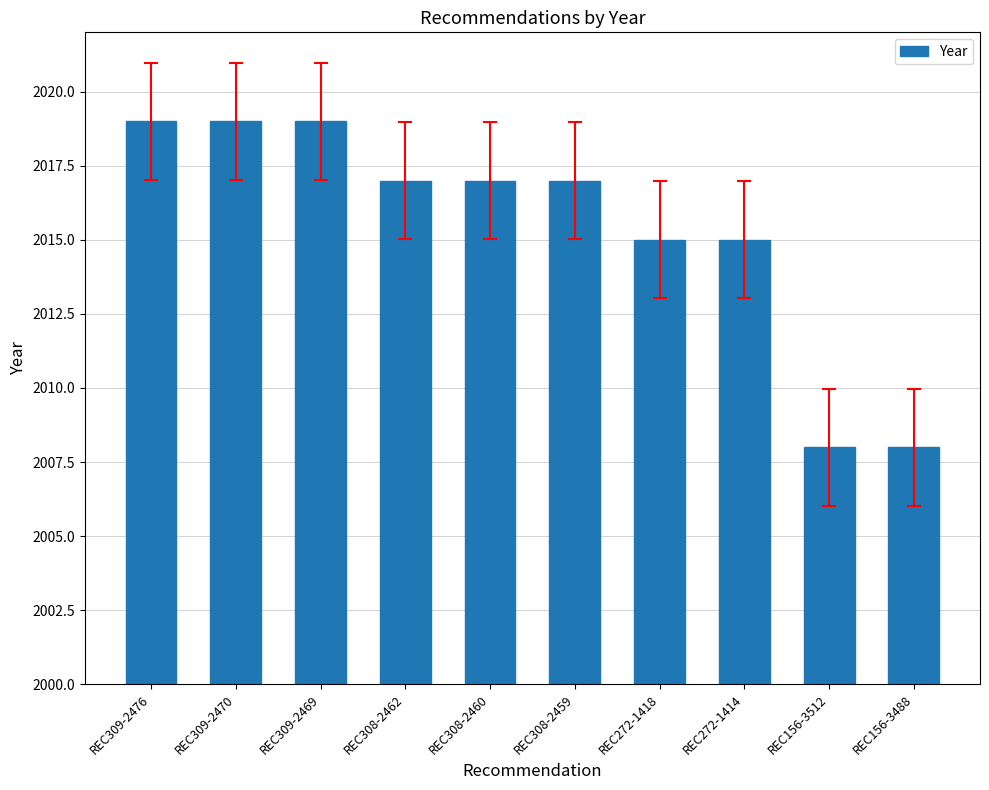

What is the difference between the maximum and second lowest values?

11